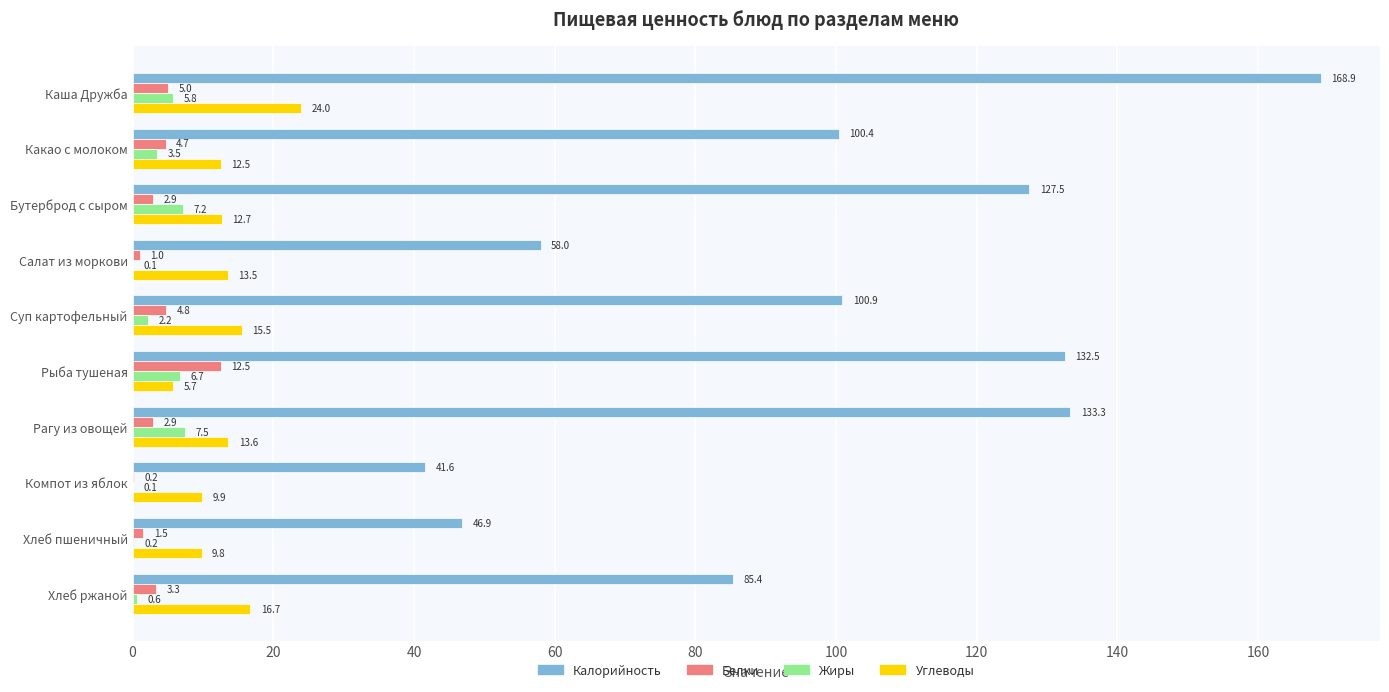

The value of Калорийность at Рыба тушеная is 132.5. True or false?

True